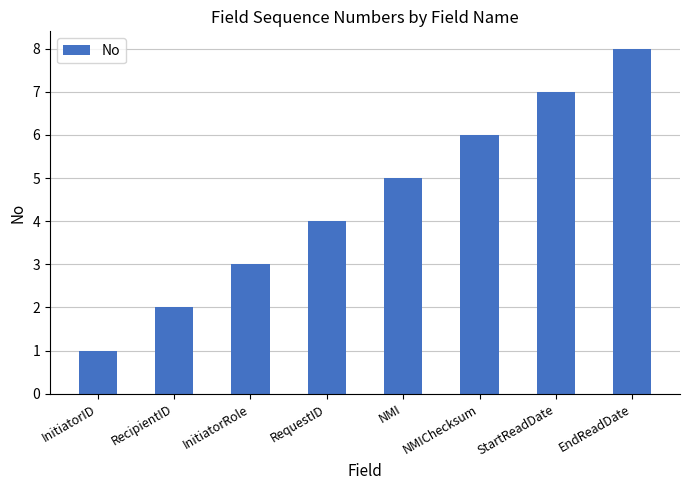

Reading right to left, what are all the values shown in this chart?

8	7	6	5	4	3	2	1